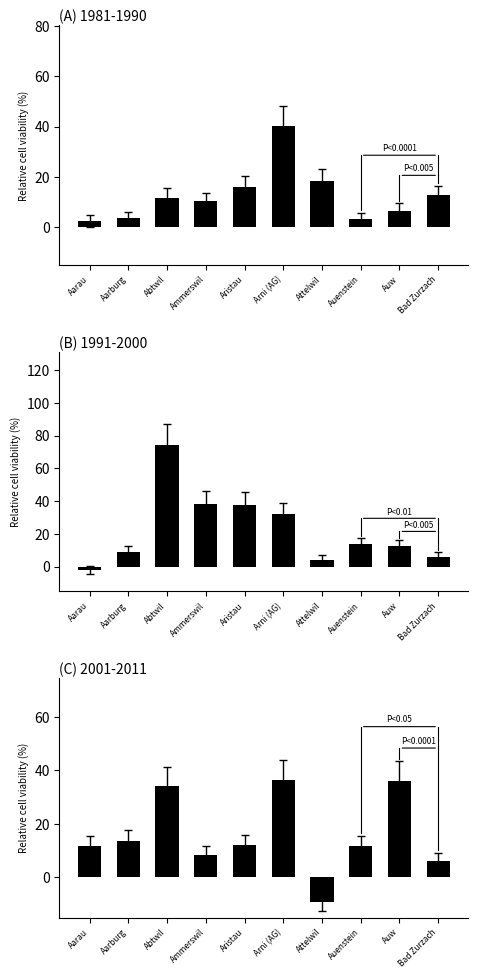

List the labels in order of 1991-2000 value, smallest first.

Aarau, Attelwil, Bad Zurzach, Aarburg, Auw, Auenstein, Arni (AG), Aristau, Ammerswil, Abtwil